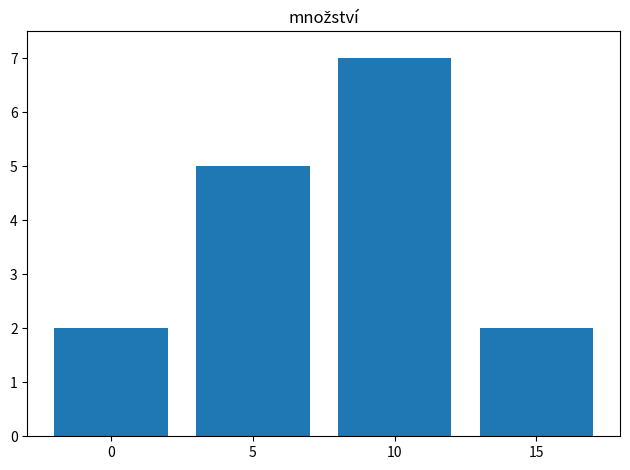

Approximately how many times larger is the value at 10 compared to 15?

3.5